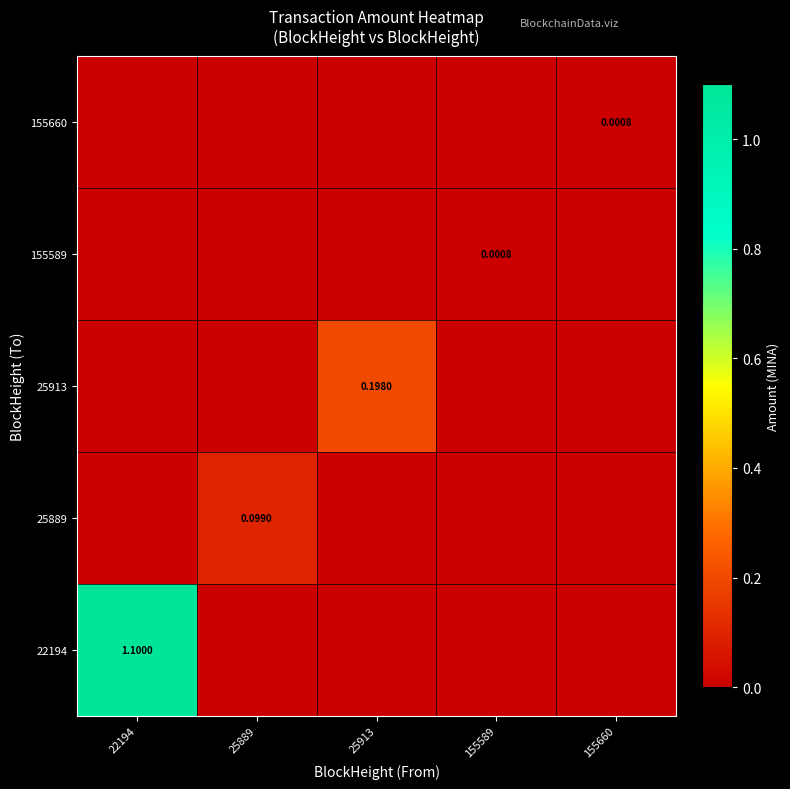

True or false: 155660 has a value of 0.0 at 155660.

False